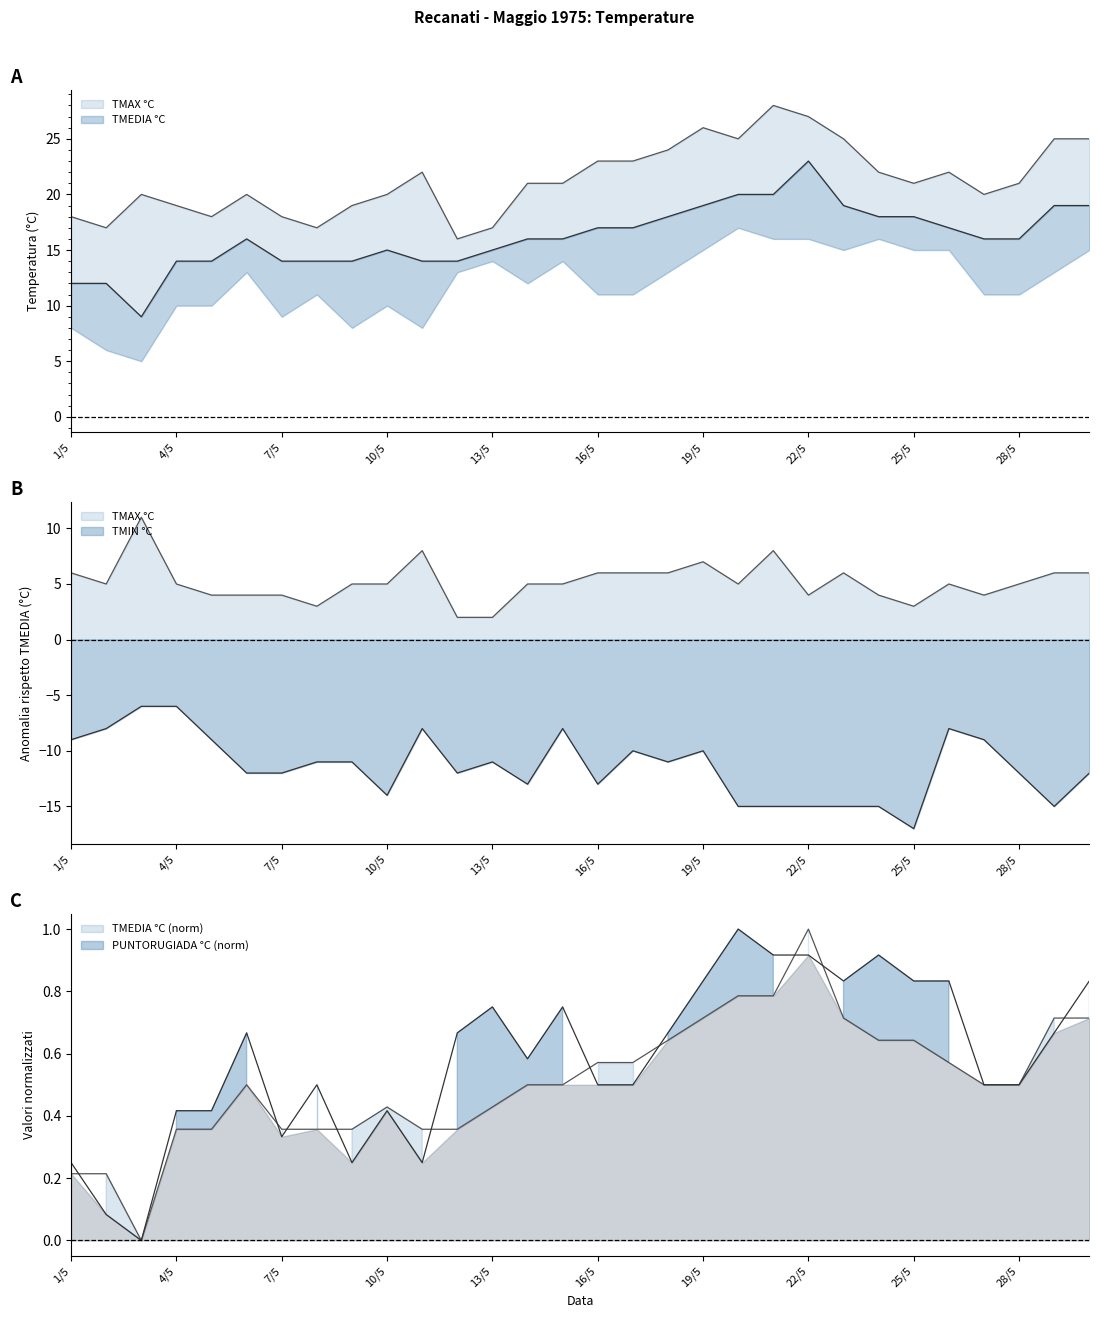

Rank the series by their average value, from highest to lowest.

TMAX °C, TMEDIA °C, PUNTORUGIADA °C